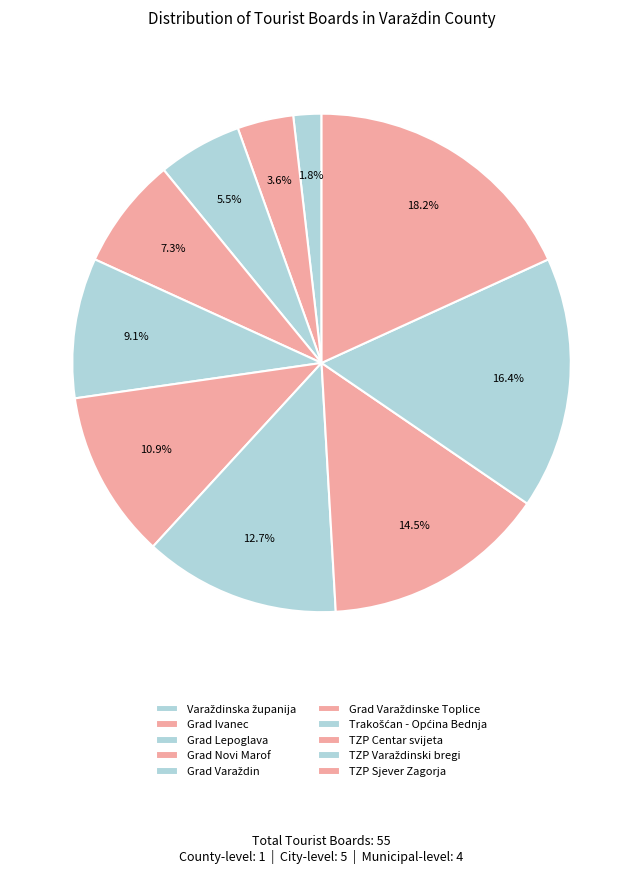

To the nearest percent, what is the difference between the Grad Novi Marof and Grad Ivanec slice percentages?

4%